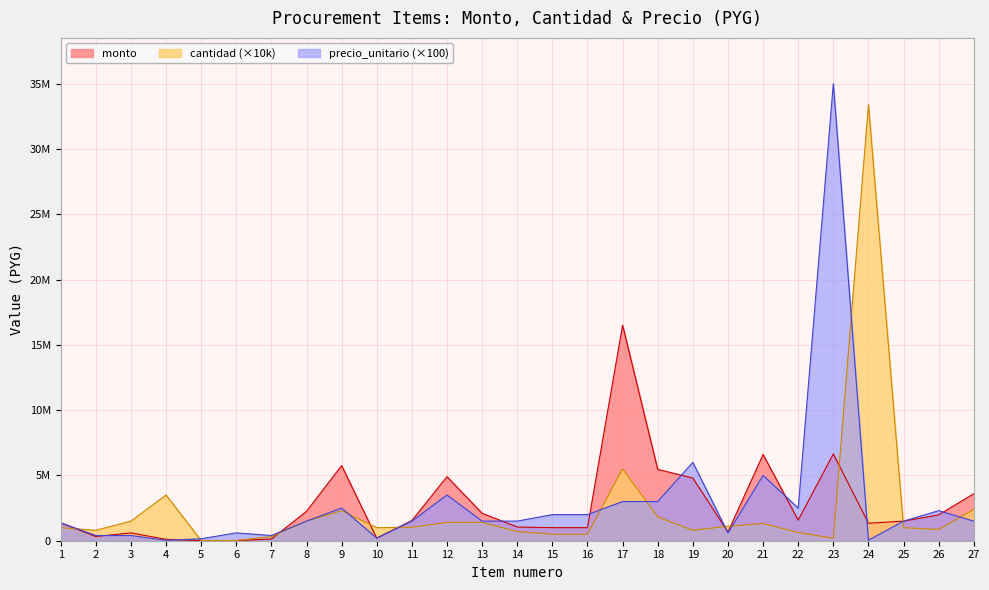

At which label does cantidad reach its peak?

24